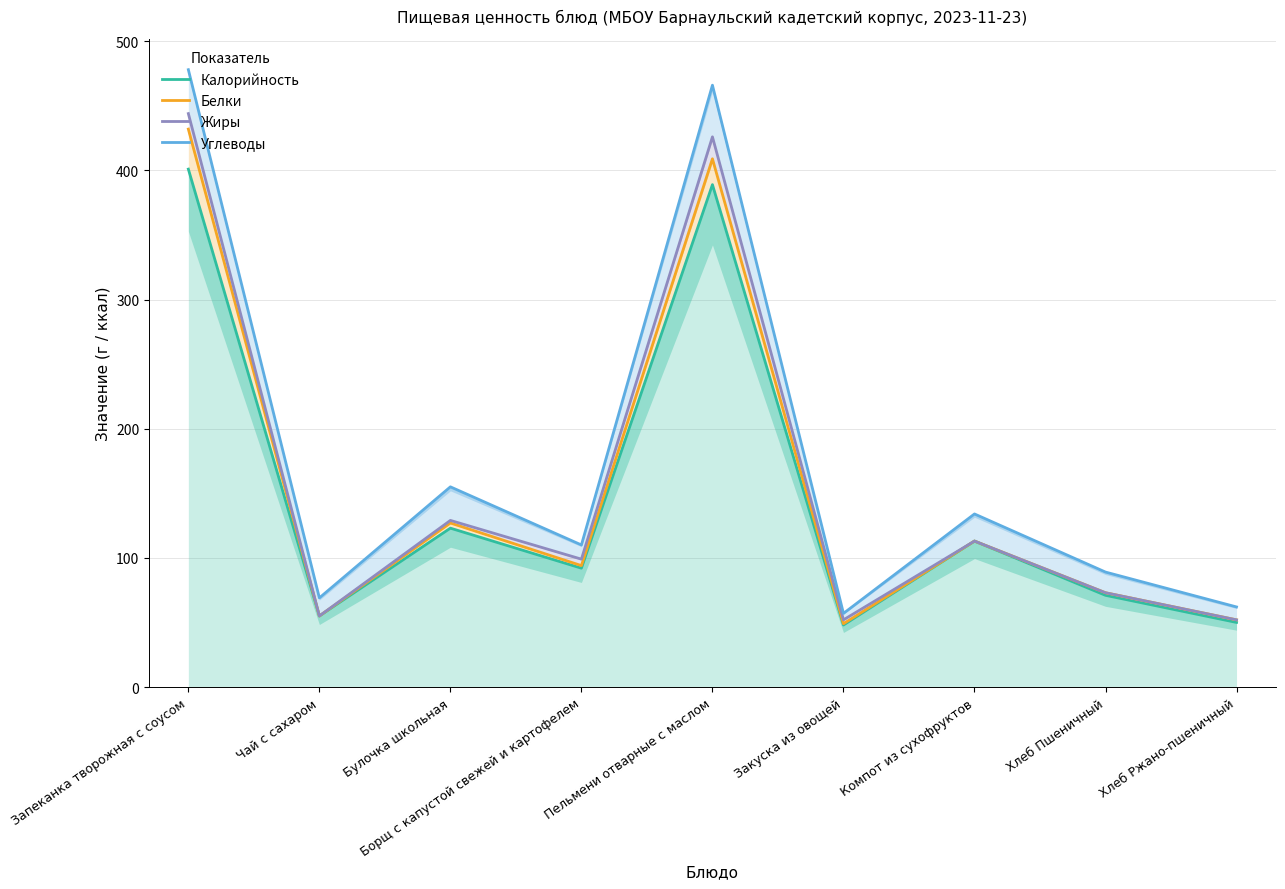

True or false: Жиры has more than 0 interior local peaks.

True